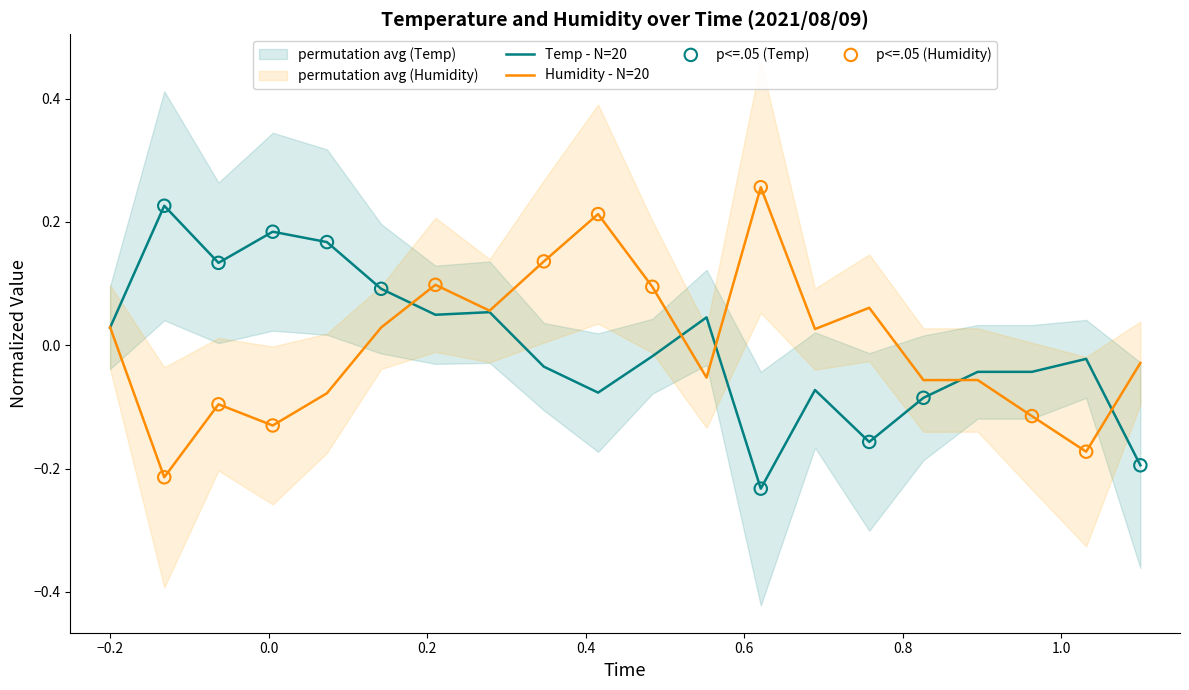

What are all the series names shown in the legend?

Temp, Humidity